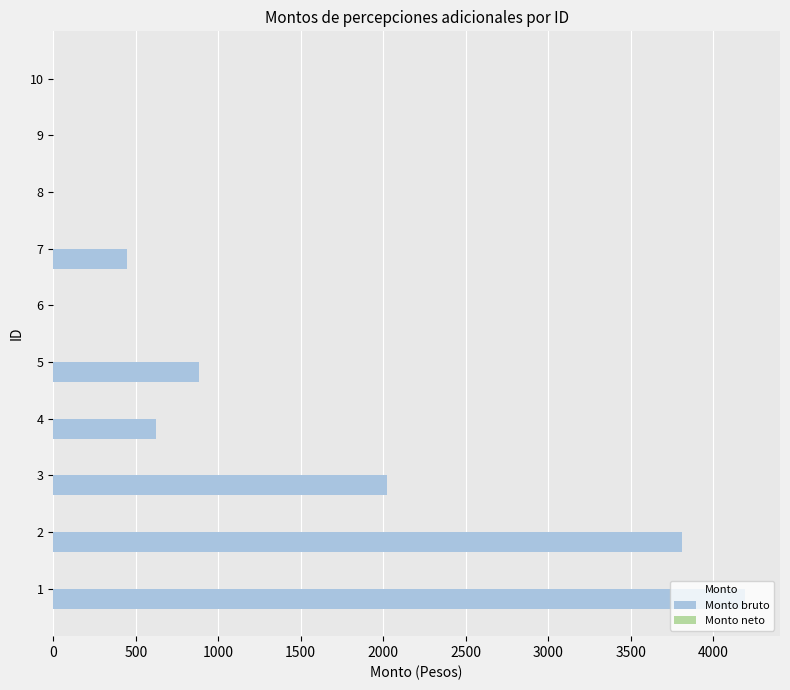

What is the sum of all values?

11982.1